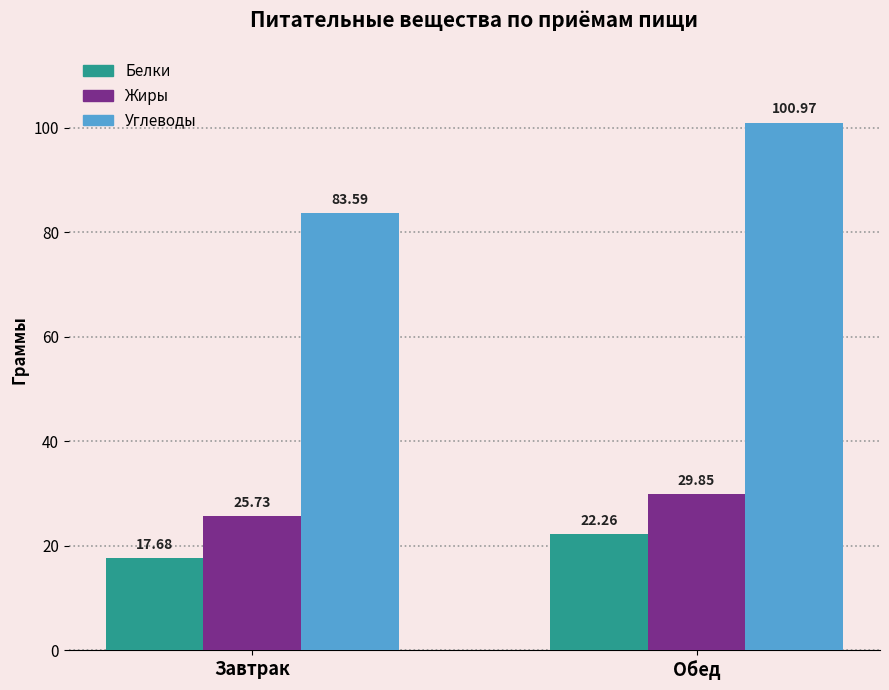

Rank the series by their maximum value, from highest to lowest.

Углеводы, Жиры, Белки